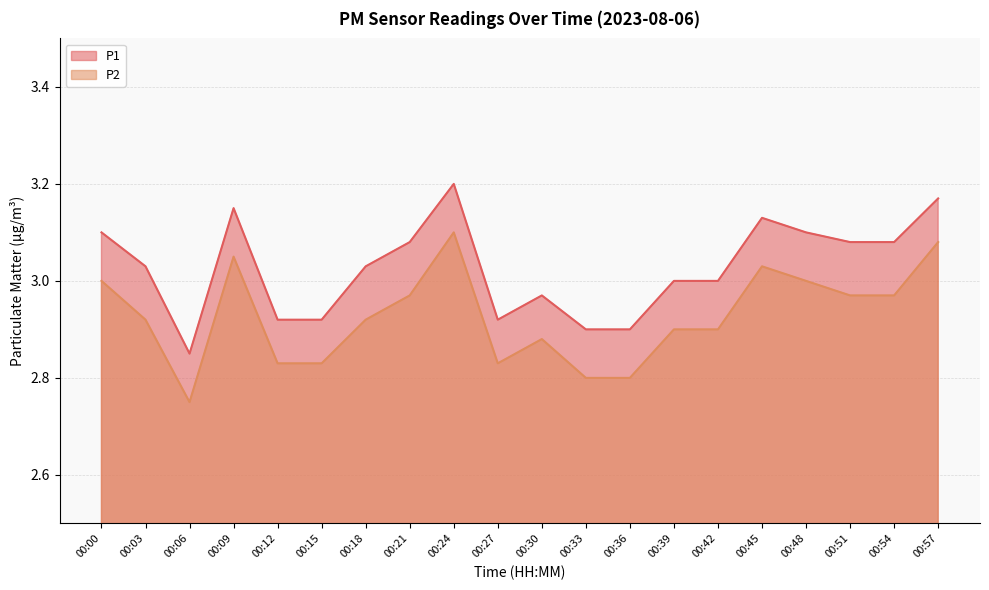

At which category is the sum across all series the highest?

00:24